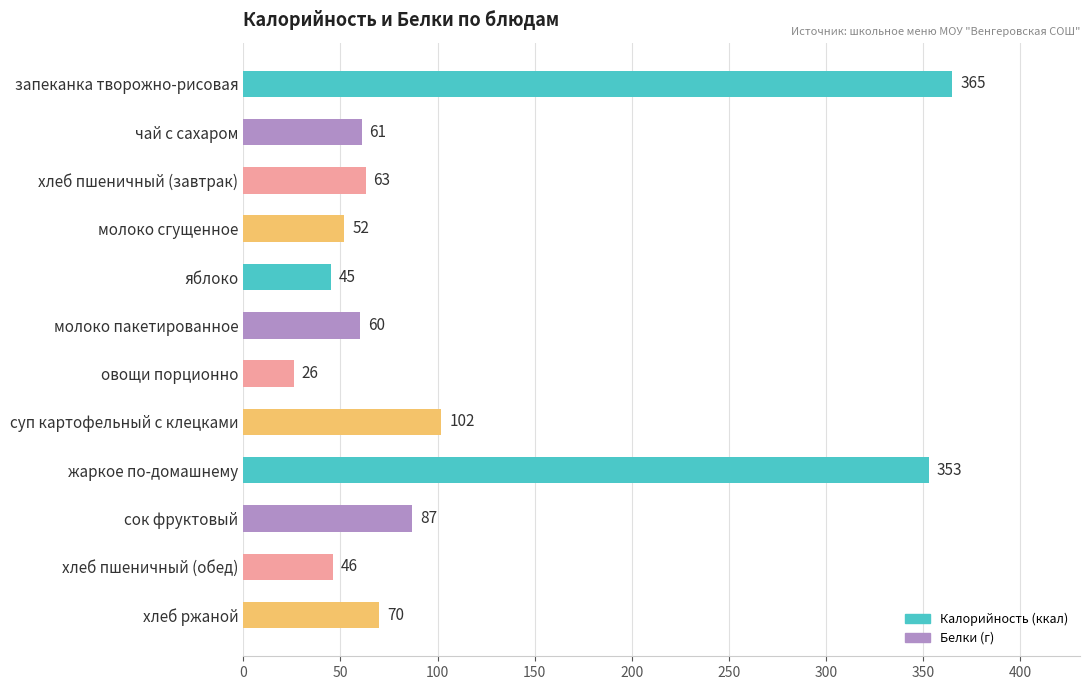

What is the sum of all values?

1330